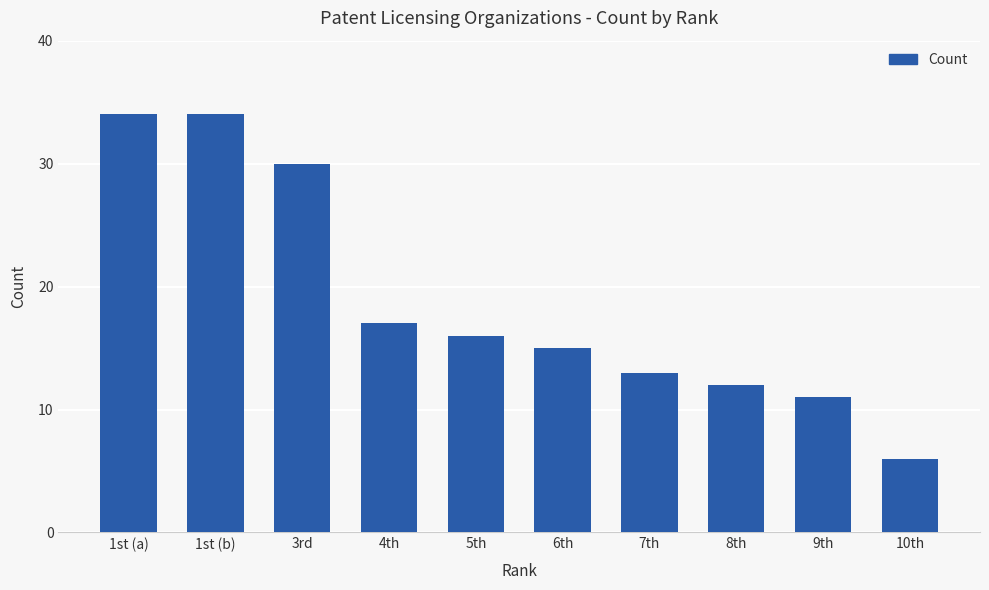

What is the change in value from 7th to 8th?

-1